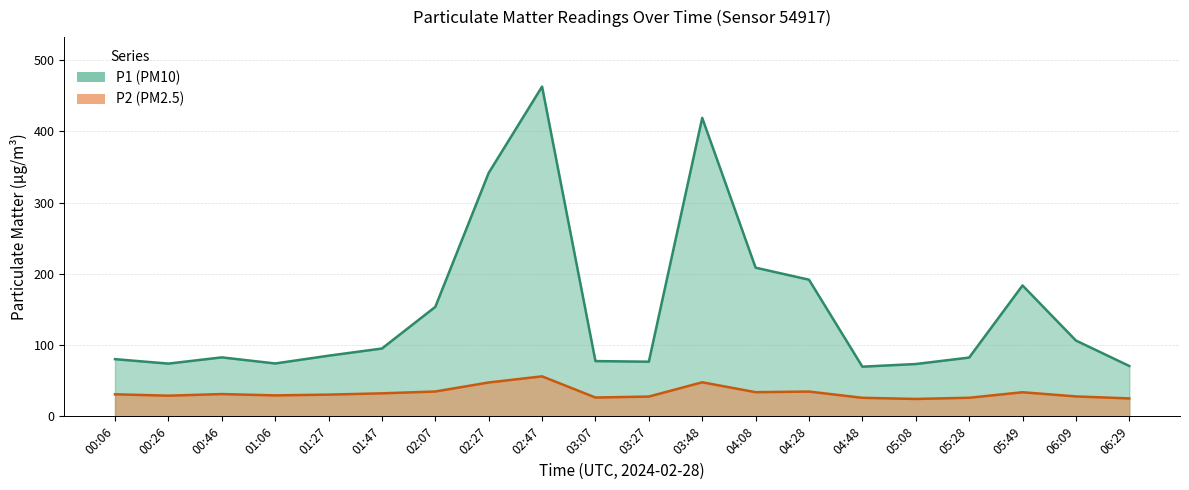

At which category does P2 reach its first local peak?

00:46